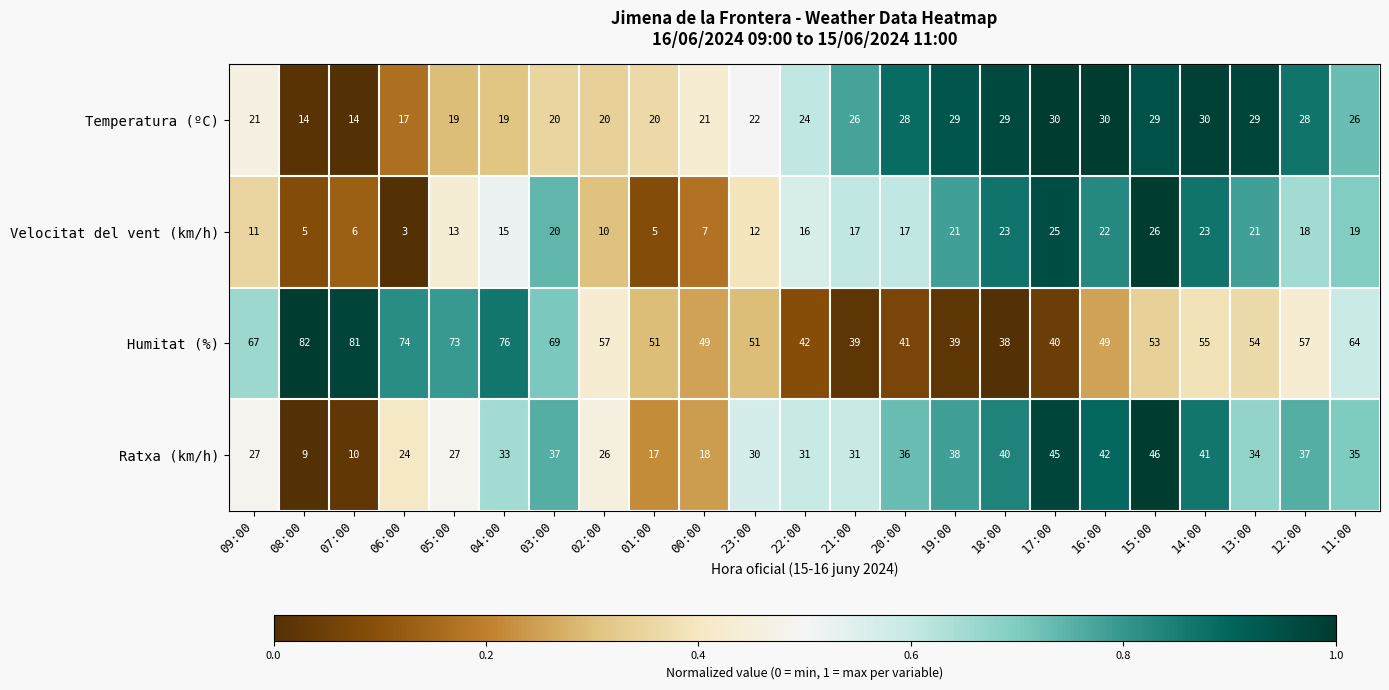

Rank the series by their average value, from lowest to highest.

Velocitat del vent (km/h), Temperatura (ºC), Ratxa (km/h), Humitat (%)